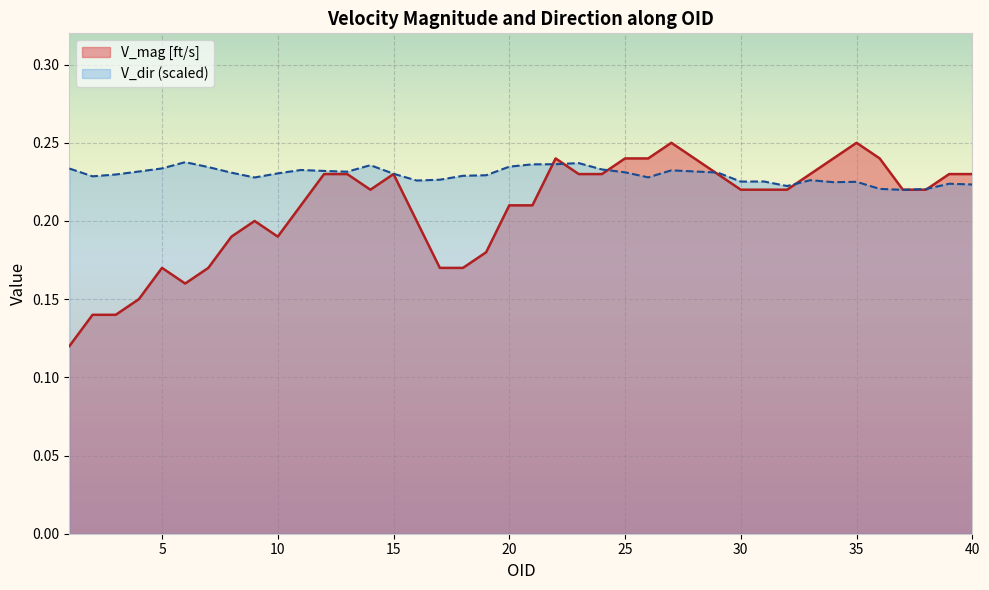

Rank the series at 40 from lowest to highest value.

V_dir (scaled), V_mag [ft/s]